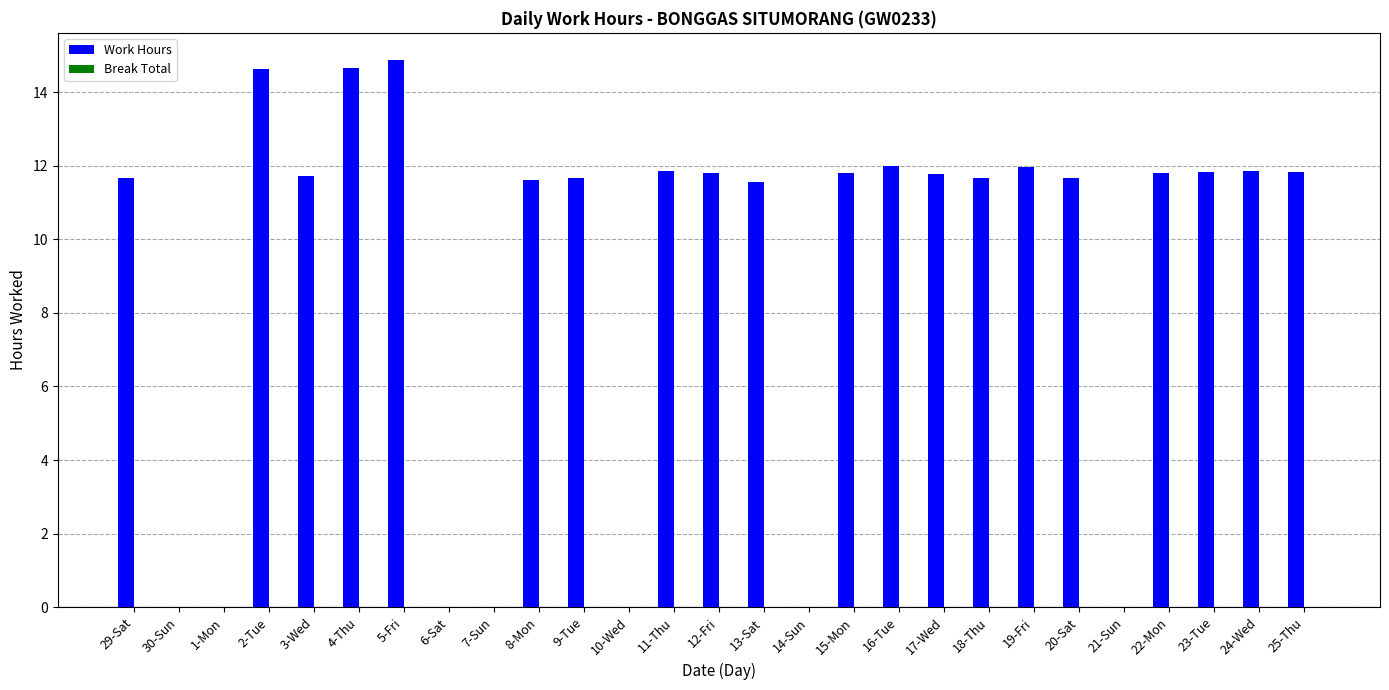

Where does the data first go above 11?

29-Sat